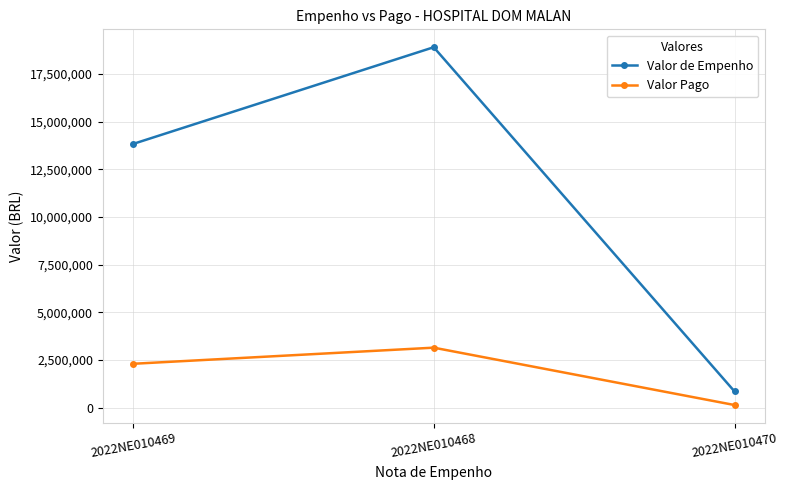

At which label does Valor Pago first exceed 2303995?

2022NE010469